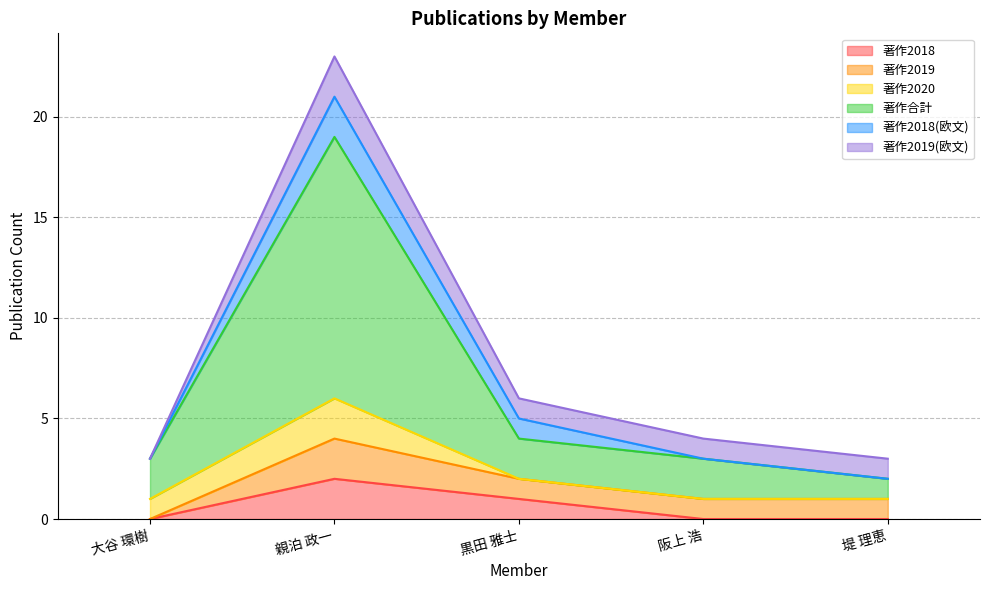

What is the average value of the 著作2018 series?

1